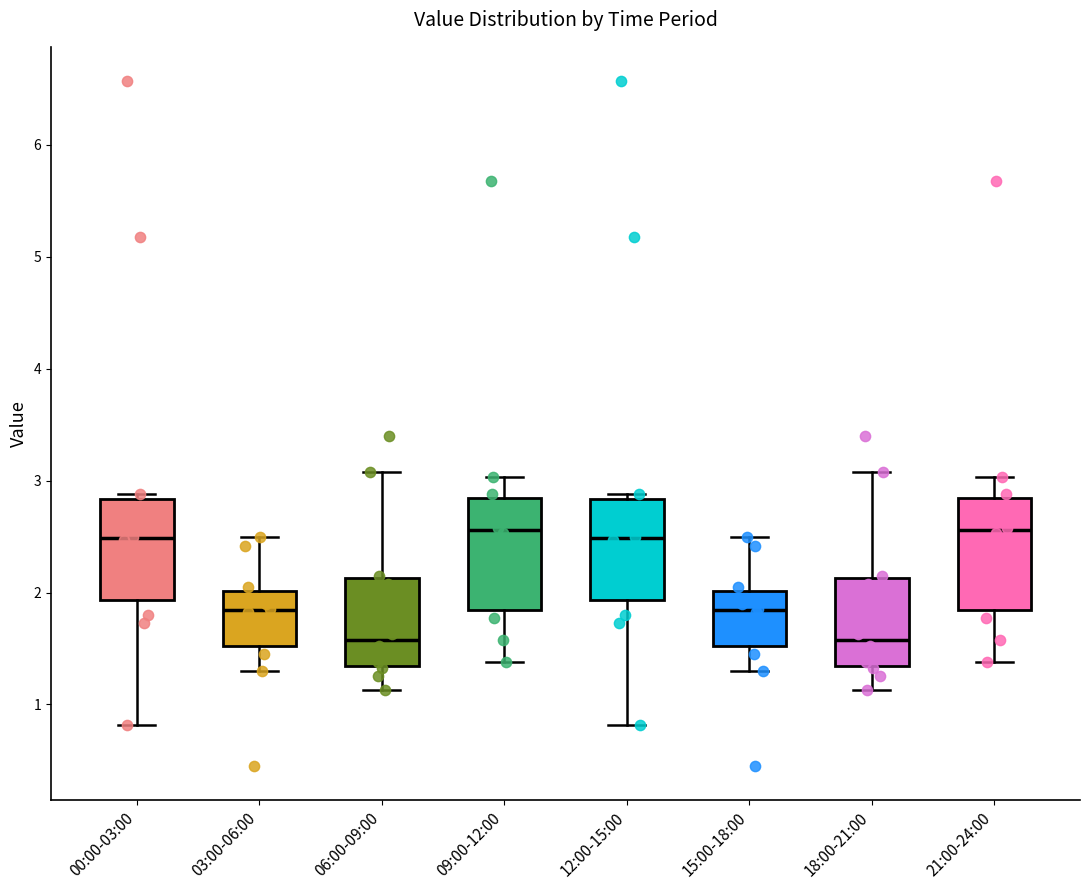

Reading left to right, transcribe this box plot: for each box, give where its median line is, the range the box spans, and where its two whiskers end, as read against the y-axis. The values are not printed on the chart, so give them approximately, as read against the axis.

00:00-03:00: median 2.5, box 1.9 to 2.8, whiskers 0.8 to 2.9
03:00-06:00: median 1.8, box 1.5 to 2.0, whiskers 1.3 to 2.5
06:00-09:00: median 1.6, box 1.3 to 2.1, whiskers 1.1 to 3.1
09:00-12:00: median 2.6, box 1.8 to 2.8, whiskers 1.4 to 3.0
12:00-15:00: median 2.5, box 1.9 to 2.8, whiskers 0.8 to 2.9
15:00-18:00: median 1.8, box 1.5 to 2.0, whiskers 1.3 to 2.5
18:00-21:00: median 1.6, box 1.3 to 2.1, whiskers 1.1 to 3.1
21:00-24:00: median 2.6, box 1.8 to 2.8, whiskers 1.4 to 3.0